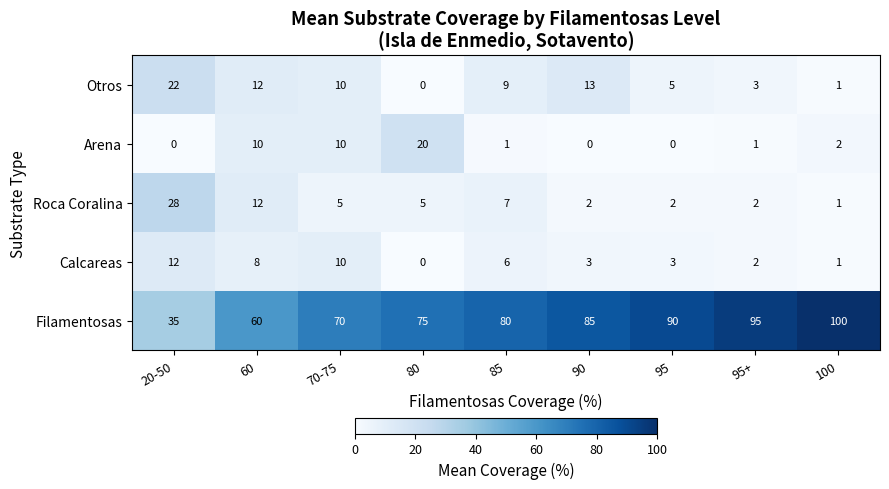

Which series has the largest range (max minus min)?

Filamentosas